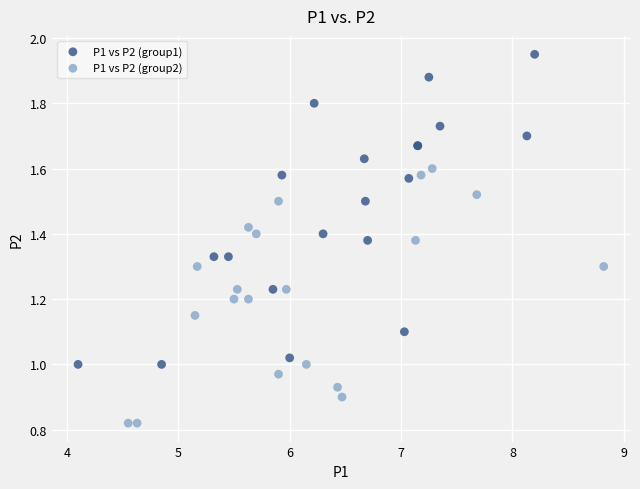

Which series contains the lowest Y value?

P1 vs P2 (group2)